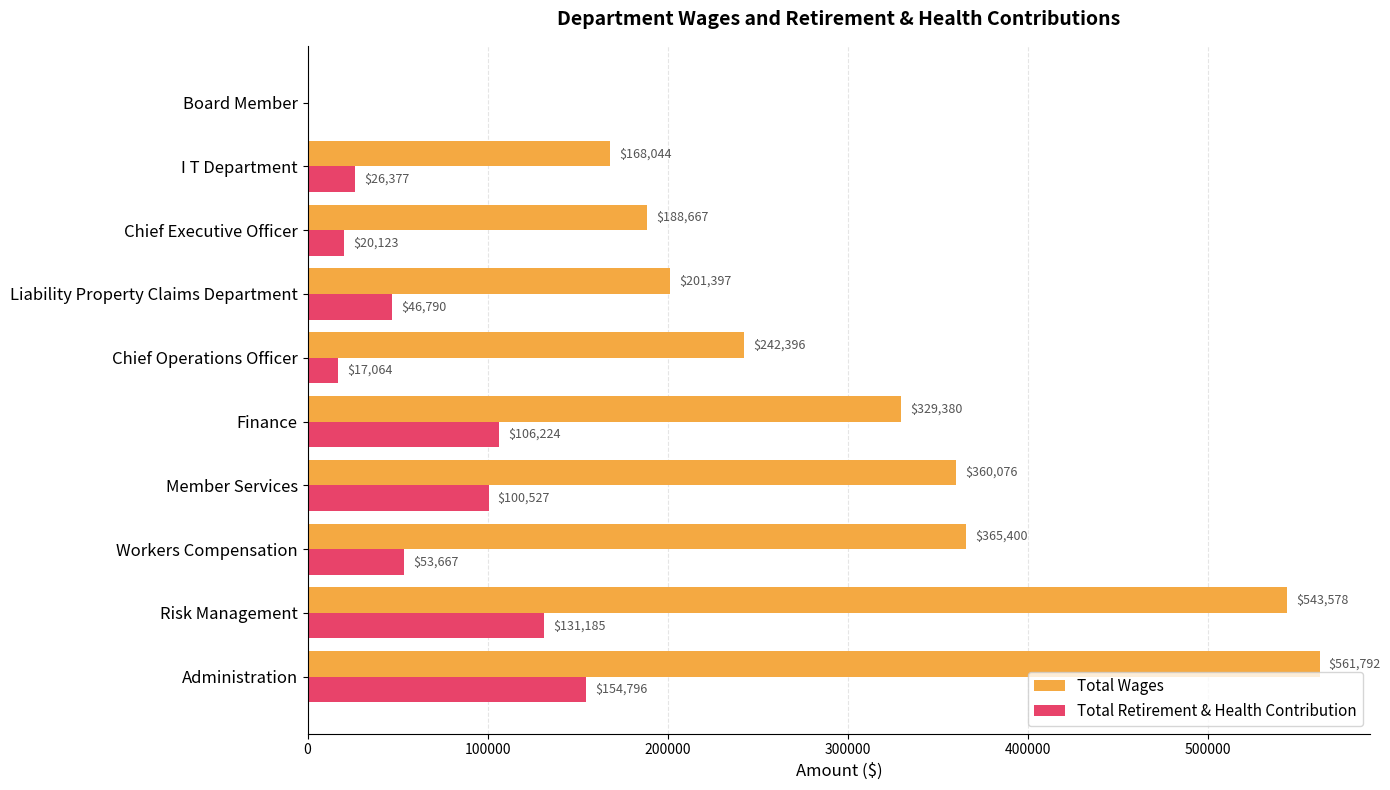

Which series has the widest spread of values?

Total Wages